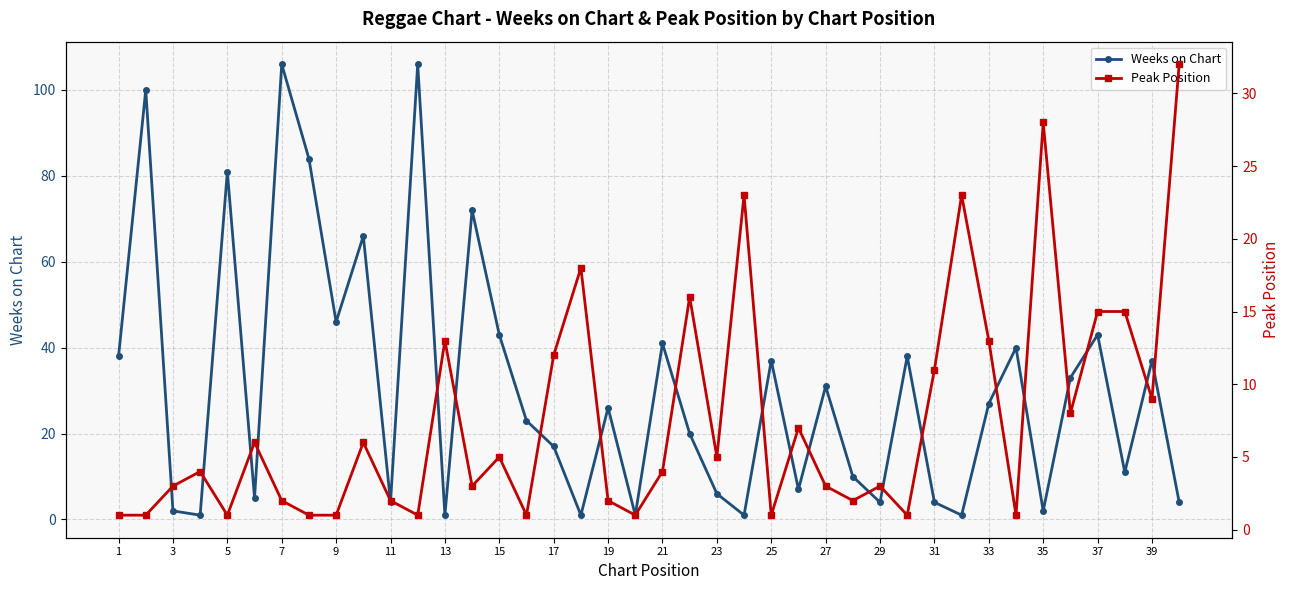

Is it true that Weeks on Chart equals 31 at 27?

True